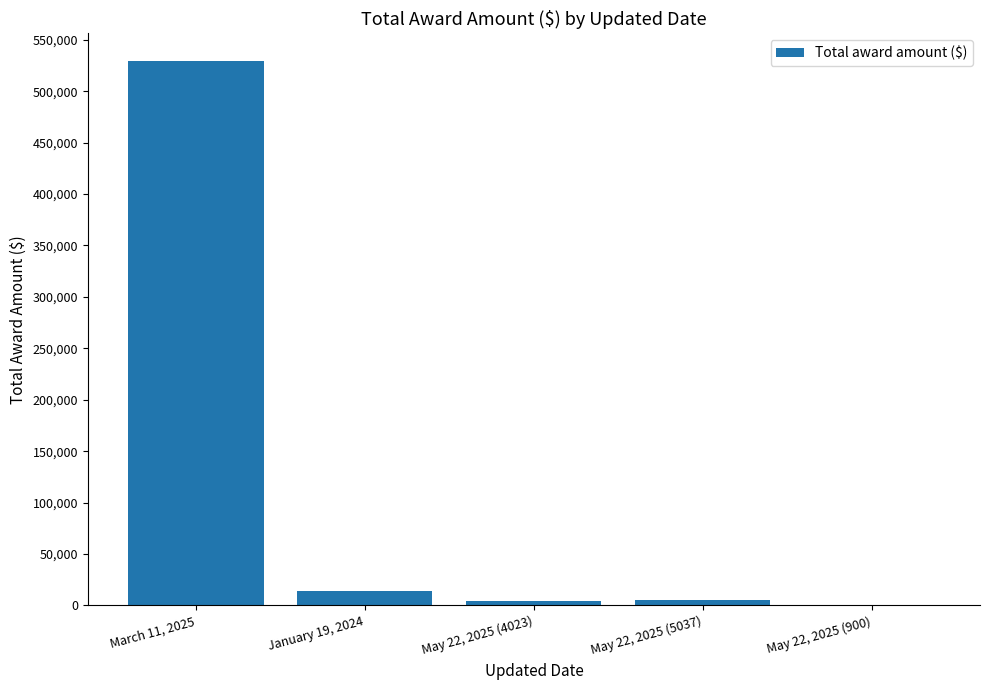

How many categories are shown in the chart?

5